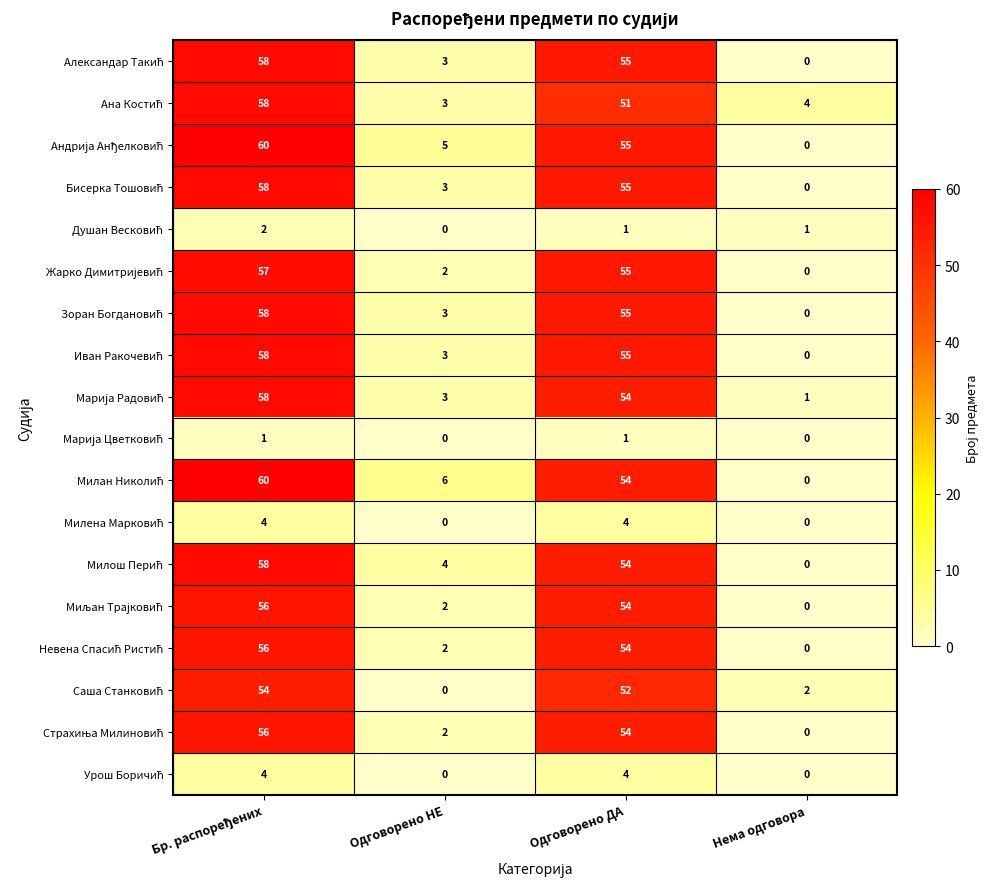

What is the total value across all series at Одговорено НЕ?

41